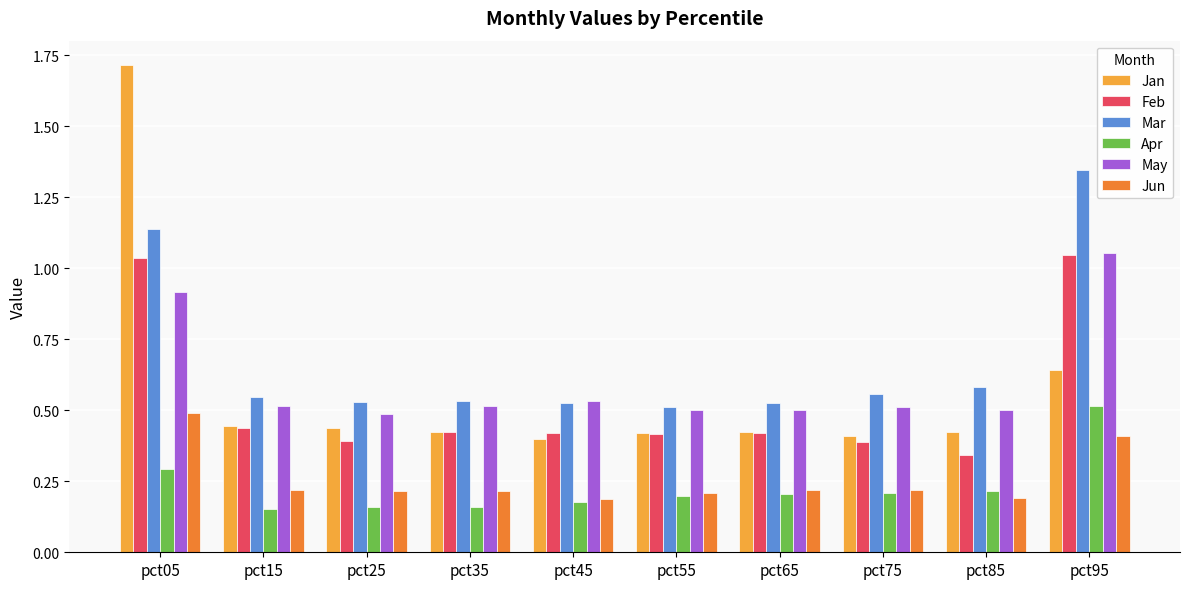

The Jun series shows 0.5 at pct05. True or false?

True